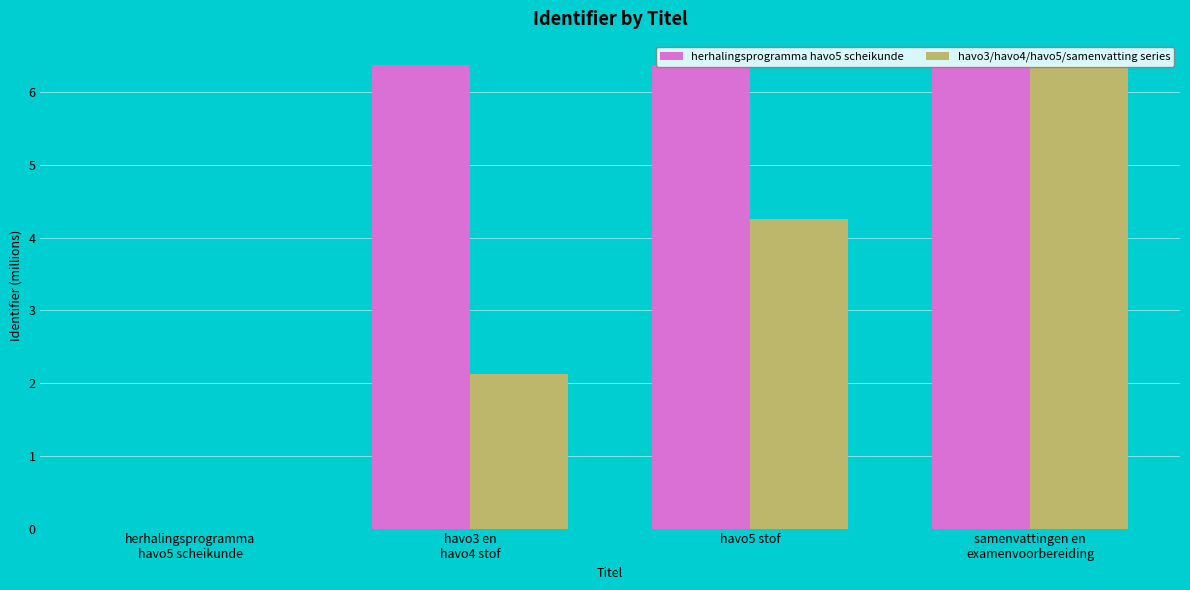

What is the sum of all havo3/havo4/havo5/samenvatting series values?

12.7